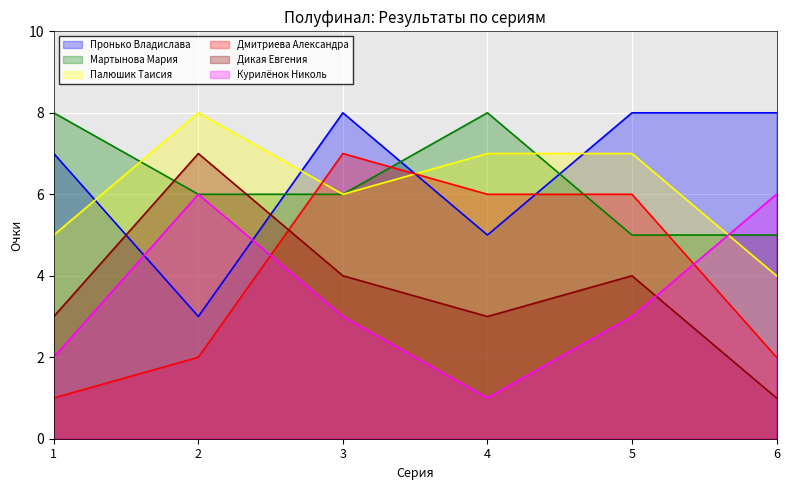

Rank the series at 5 from highest to lowest value.

Пронько Владислава, Палюшик Таисия, Дмитриева Александра, Мартынова Мария, Дикая Евгения, Курилёнок Николь